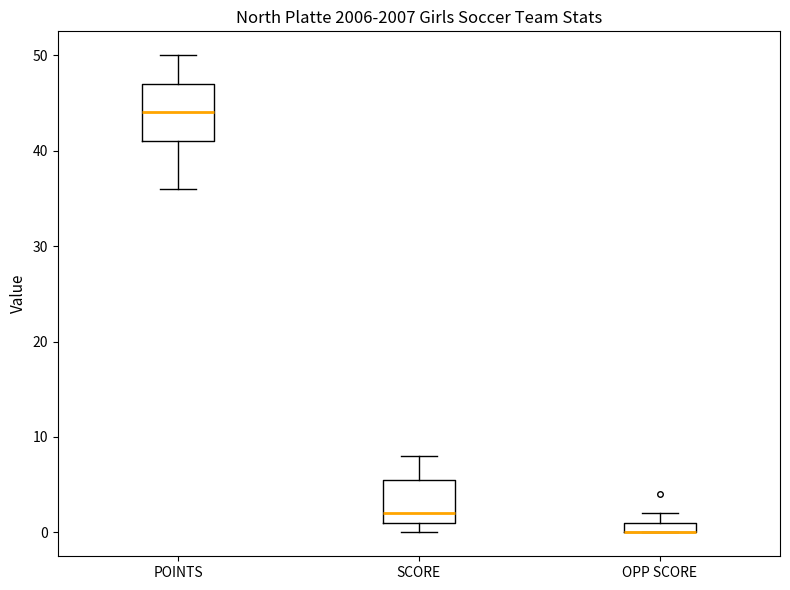

Where is the upper edge of the box for POINTS on the y-axis? The values are not printed on the chart, so give them approximately, as read against the axis.

47